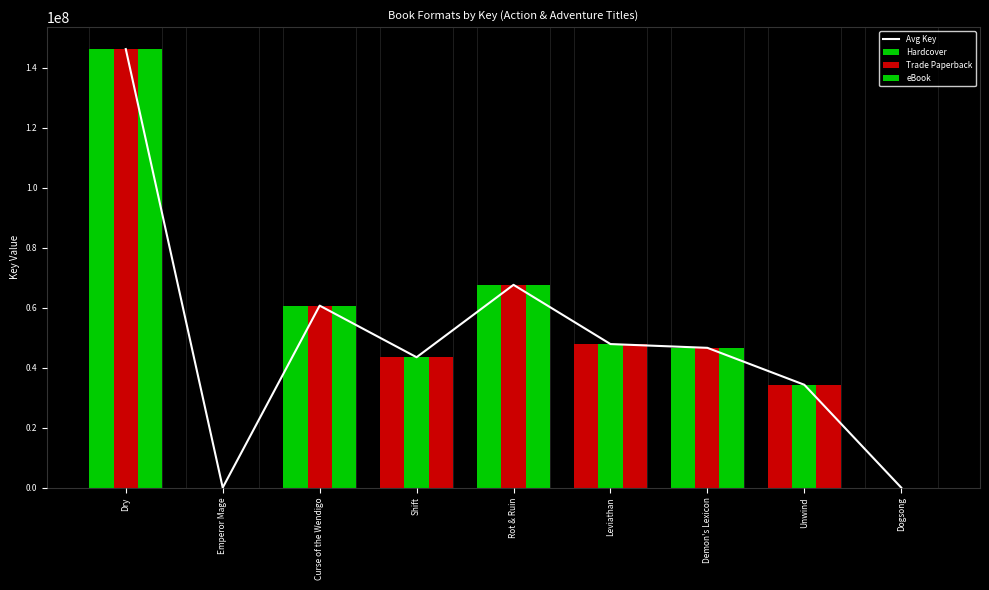

Where is Hardcover nearest to the value 73091562?

Rot & Ruin